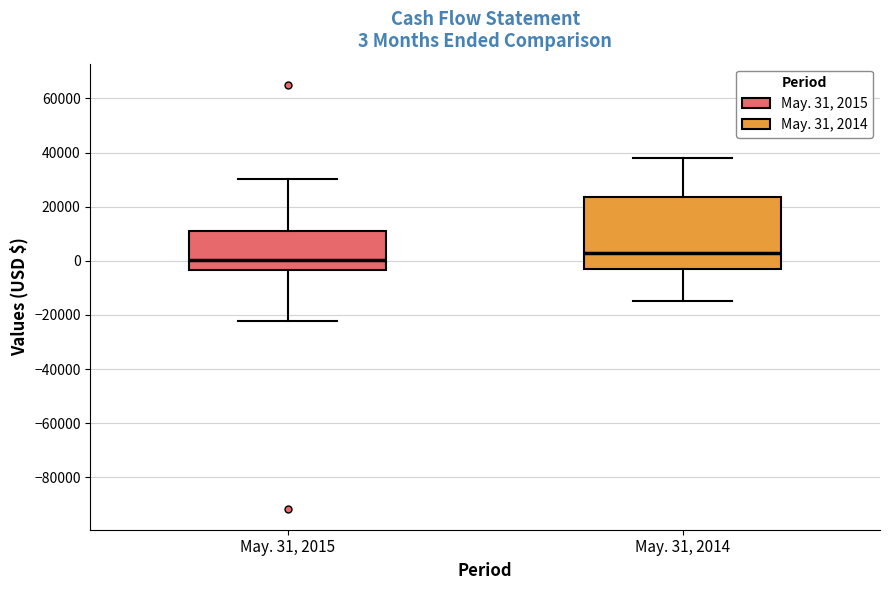

Which box is the tallest, from its lower edge to its upper edge?

May. 31, 2014